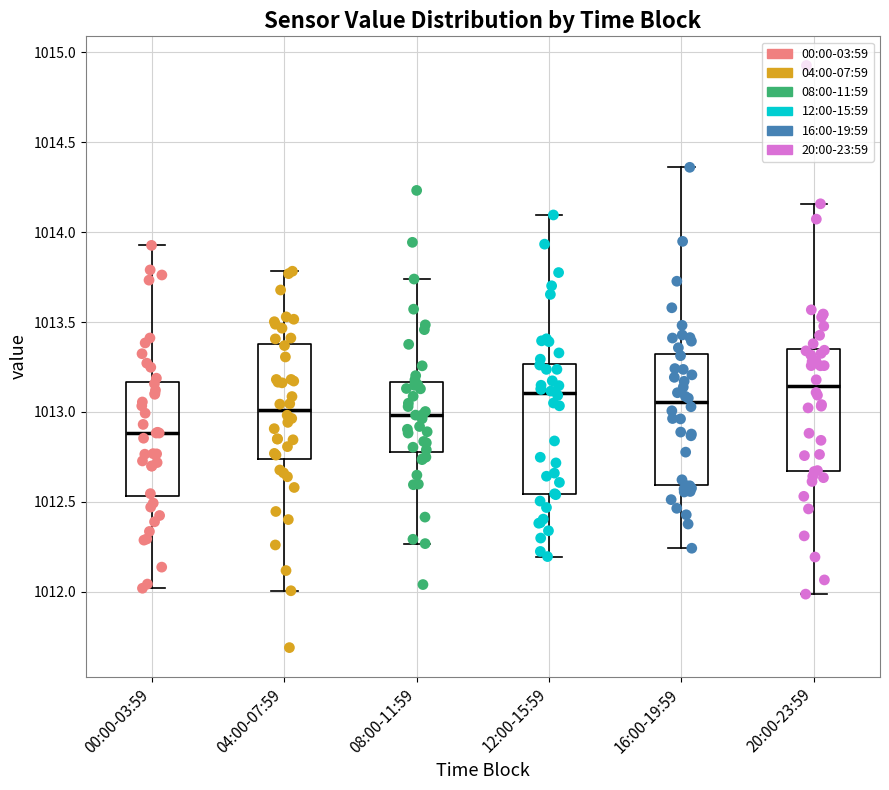

Reading left to right, read every box against the y-axis: the position of its median line, the range the box covers, and the ends of its whiskers. The values are not printed on the chart, so give them approximately, as read against the axis.

00:00-03:59: median 1012.90, box 1012.55 to 1013.15, whiskers 1012.00 to 1013.95
04:00-07:59: median 1013.00, box 1012.75 to 1013.40, whiskers 1012.00 to 1013.80
08:00-11:59: median 1013.00, box 1012.80 to 1013.15, whiskers 1012.25 to 1013.75
12:00-15:59: median 1013.10, box 1012.55 to 1013.25, whiskers 1012.20 to 1014.10
16:00-19:59: median 1013.05, box 1012.60 to 1013.30, whiskers 1012.25 to 1014.35
20:00-23:59: median 1013.15, box 1012.65 to 1013.35, whiskers 1012.00 to 1014.15